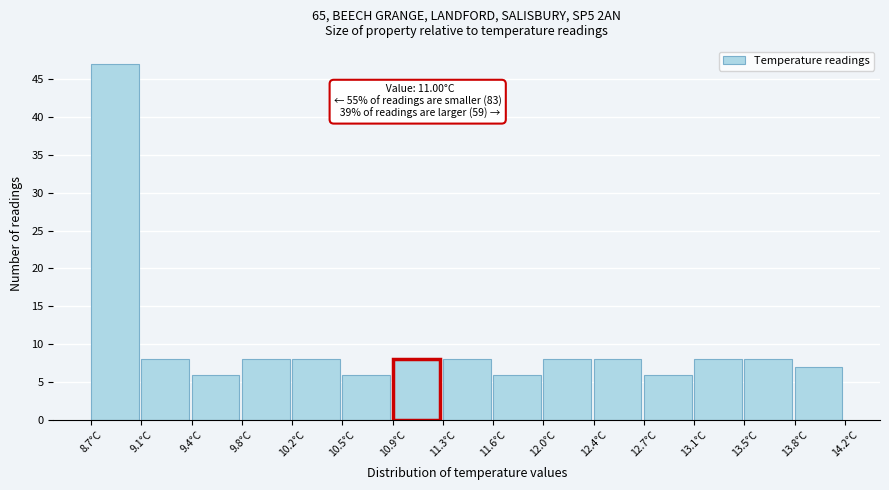

Which range on the x-axis has the tallest bar?

8.70 to 9.05